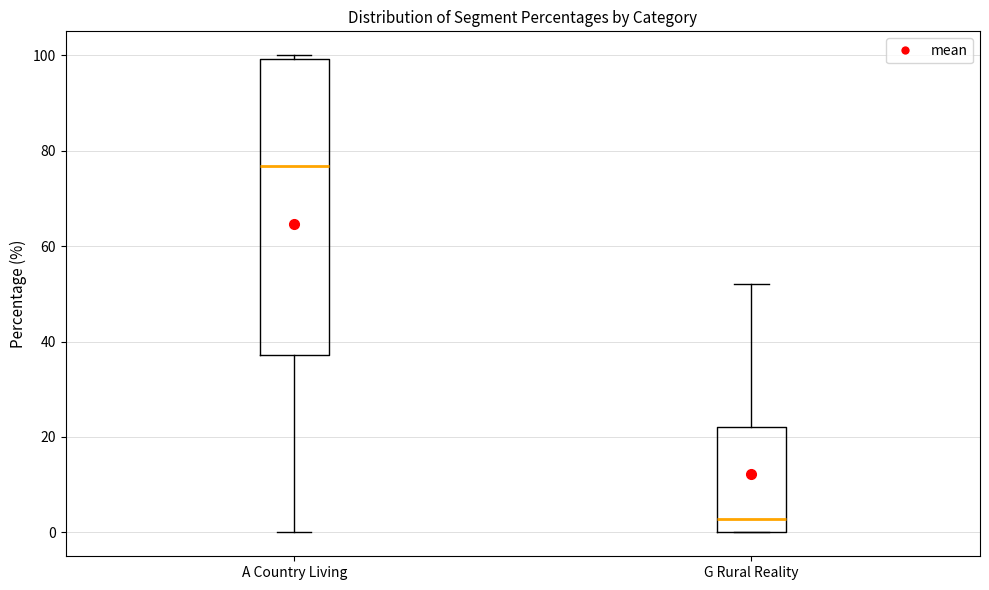

Reading left to right, read every box against the y-axis: the position of its median line, the range the box covers, and the ends of its whiskers. The values are not printed on the chart, so give them approximately, as read against the axis.

A Country Living: median 76, box 38 to 100, whiskers 0 to 100 (just above the box's upper edge)
G Rural Reality: median 2, box 0 to 22, whiskers 0 to 52